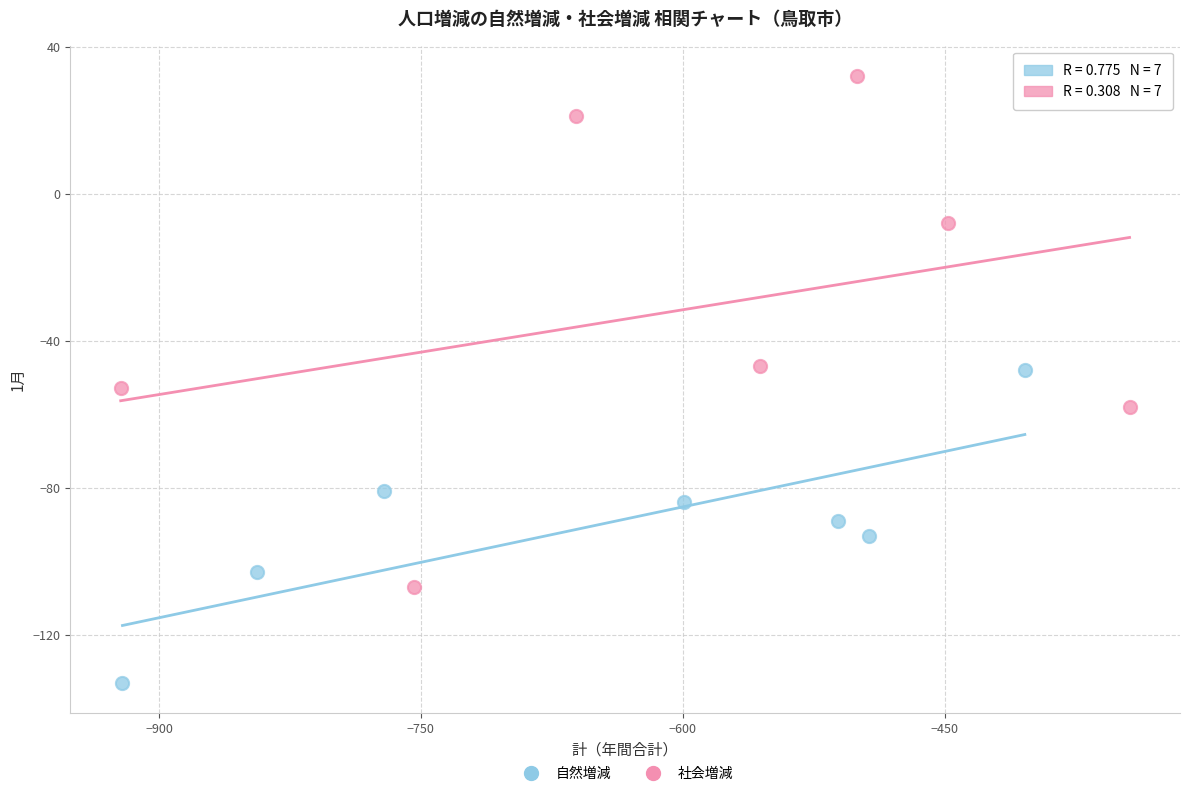

Which series has the largest Y range (max minus min)?

社会増減